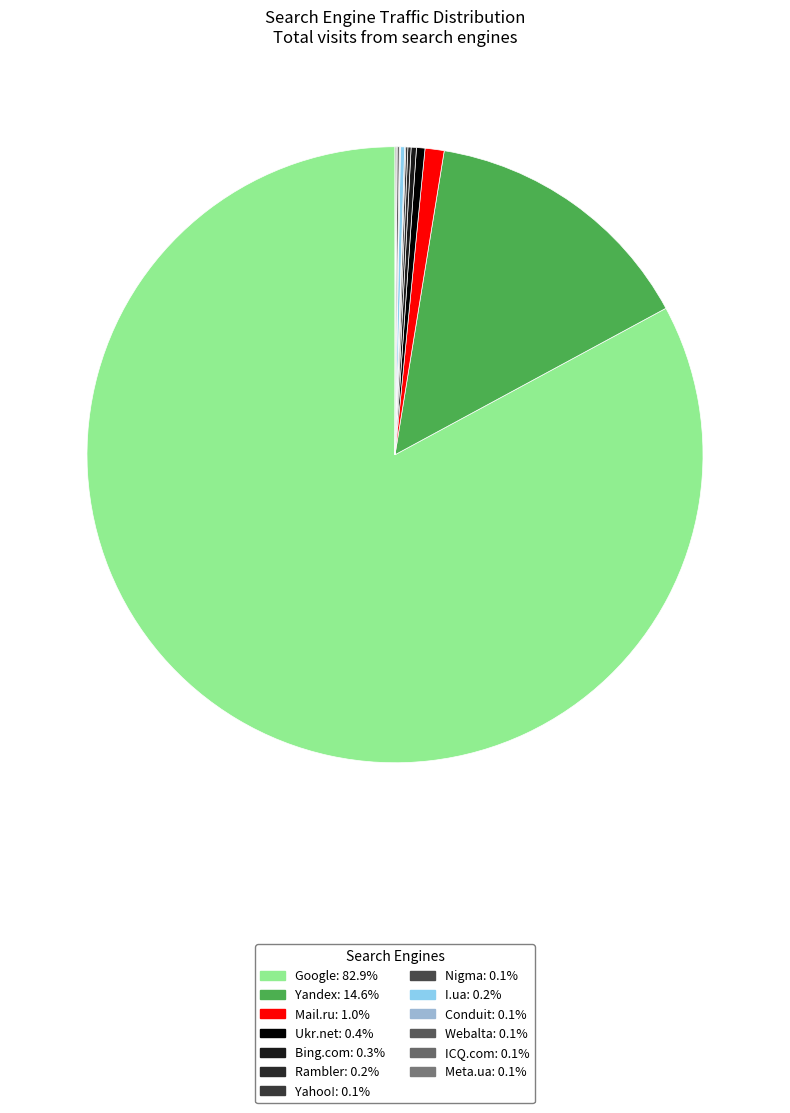

Is there any slice that represents more than half of the pie?

Yes